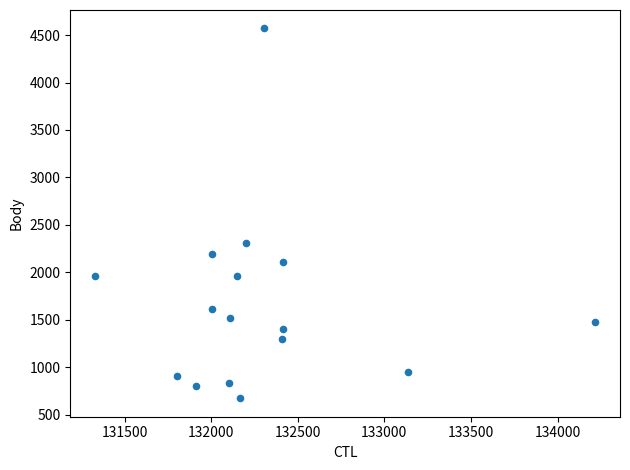

What is the range of Y values (max minus min)?

3898